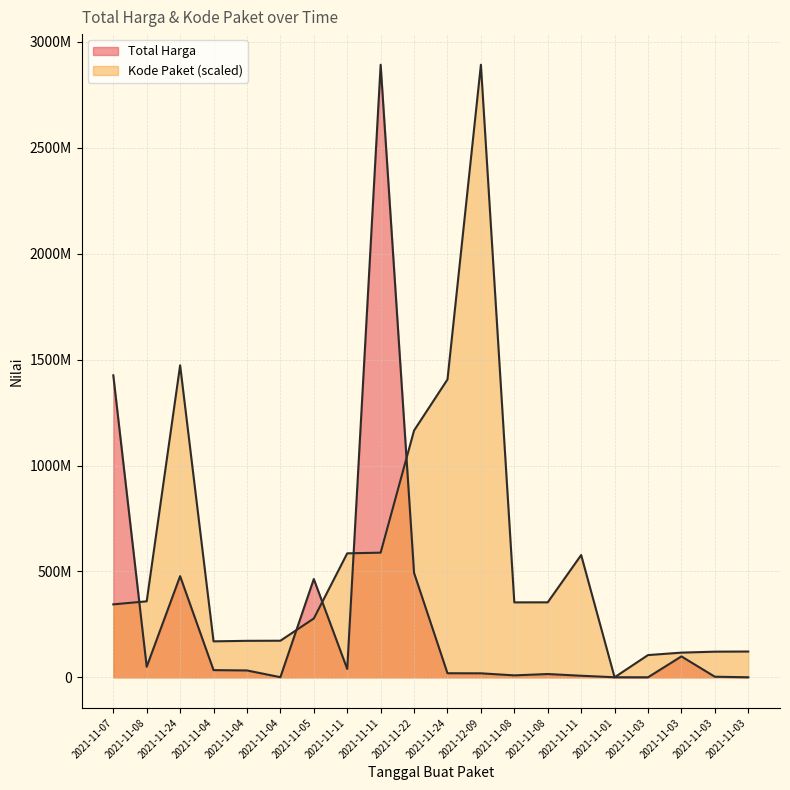

Count the number of categories in the chart.

20